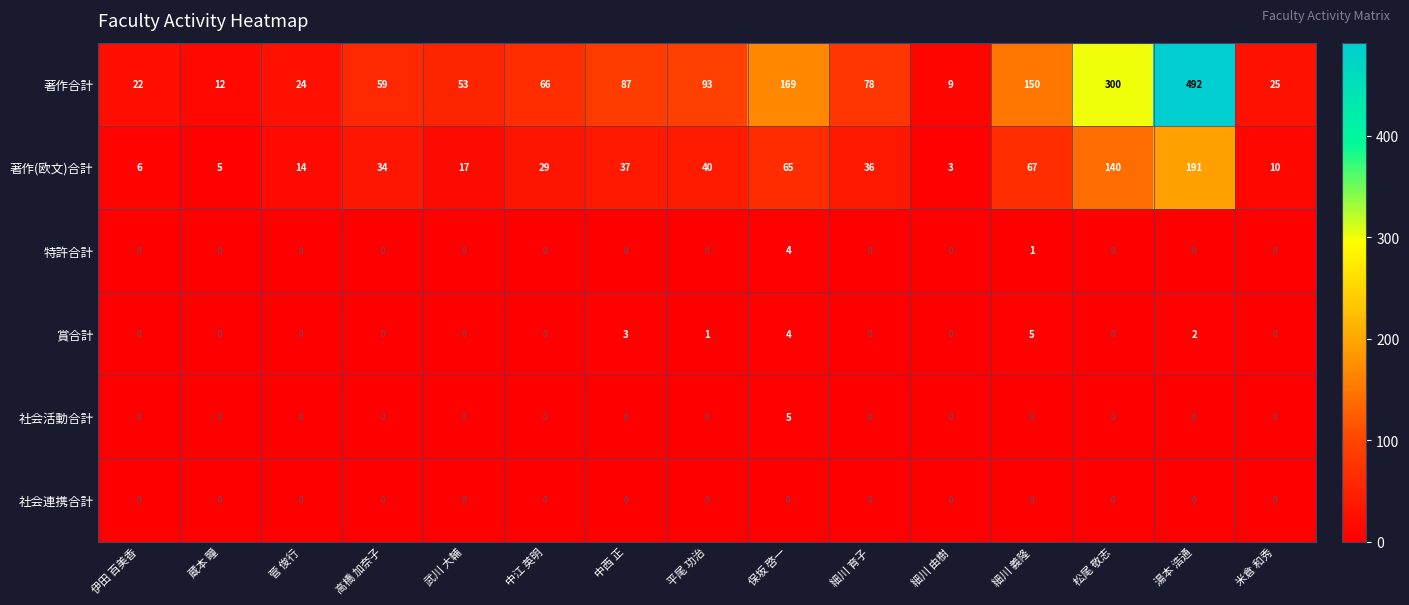

What is the sum of all 社会活動合計 values?

5